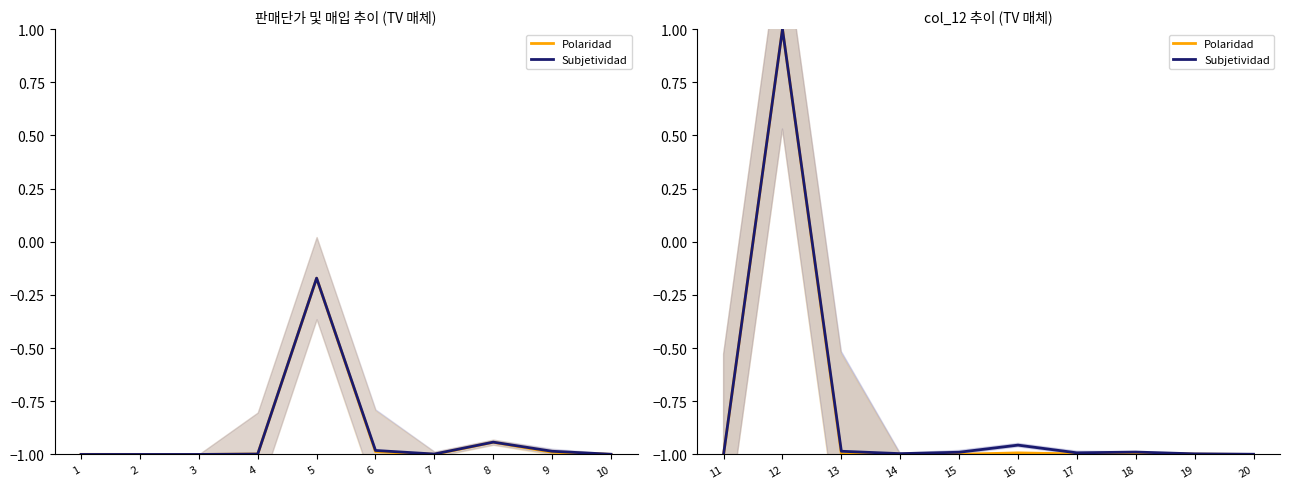

The value of Subjetividad at 15 is -1.3. True or false?

False